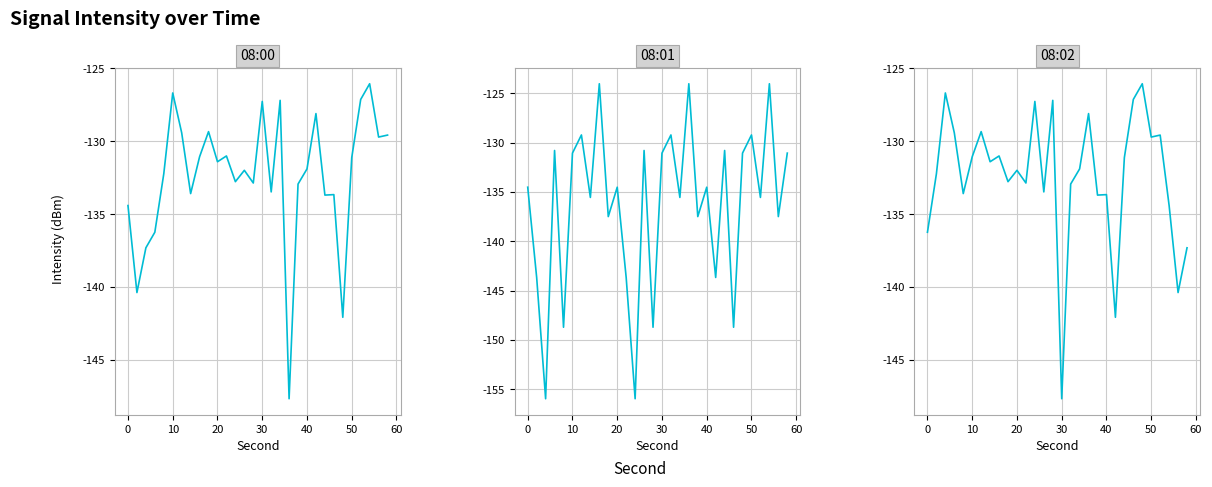

After their last crossing, which series has the higher values: 08:02 or 08:01?

08:01